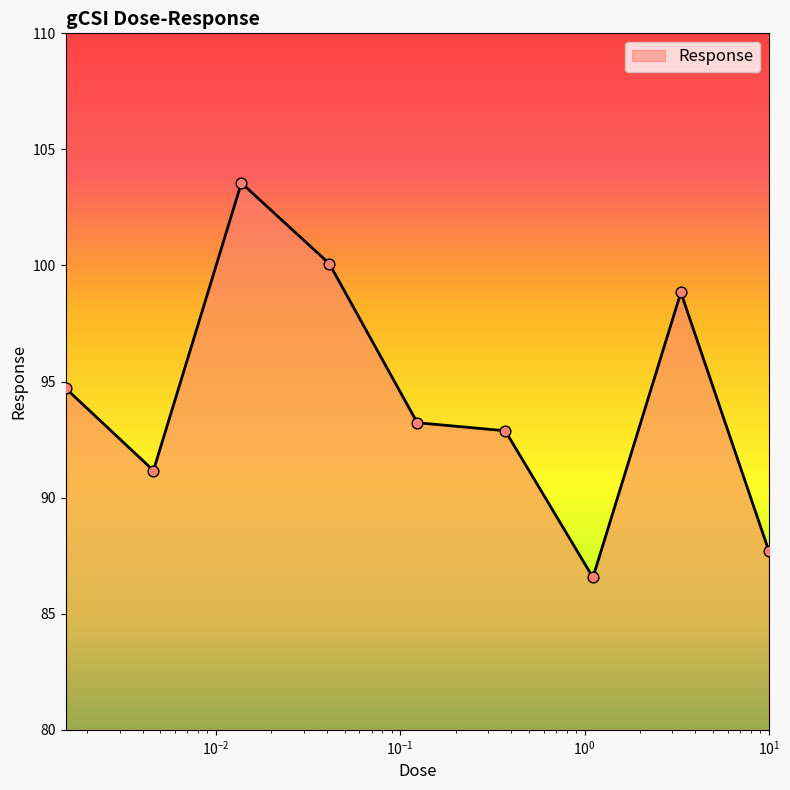

What is the difference between the maximum and minimum values?

17.0